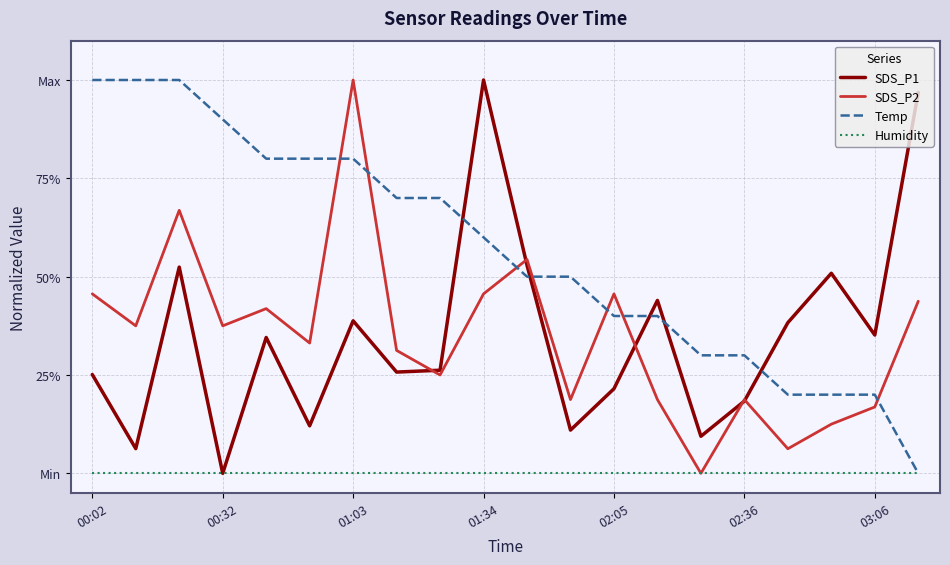

Does the chart have visible grid lines?

Yes